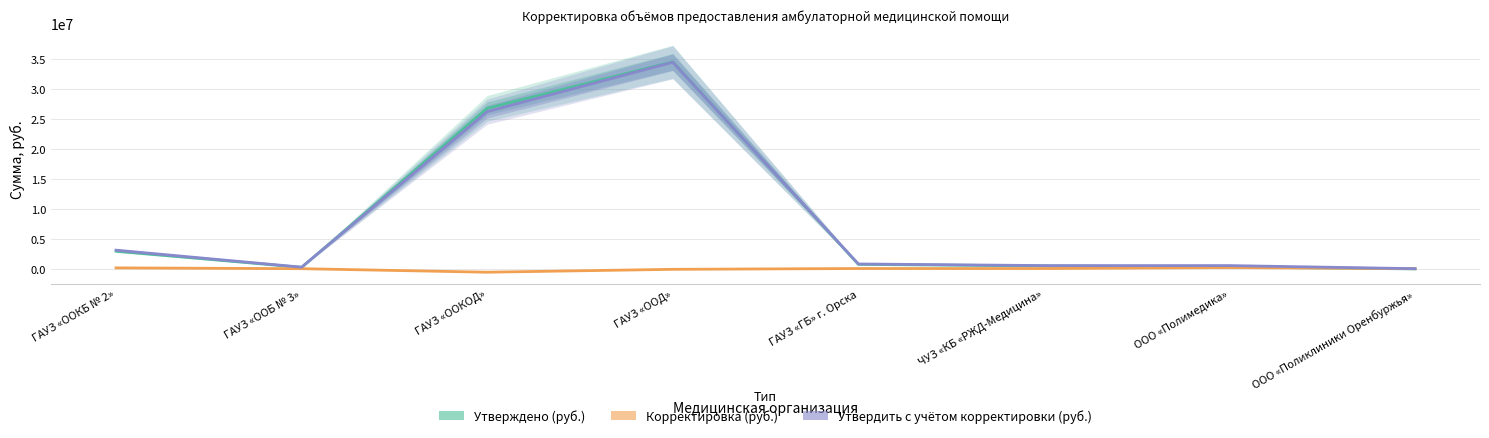

At which label does Утверждено (руб.) first exceed 761500?

ГАУЗ «OOКБ № 2»